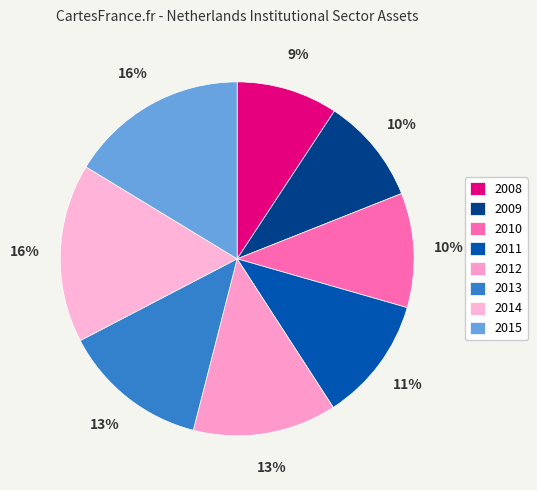

Between 2010 and 2012, which is larger?

2012